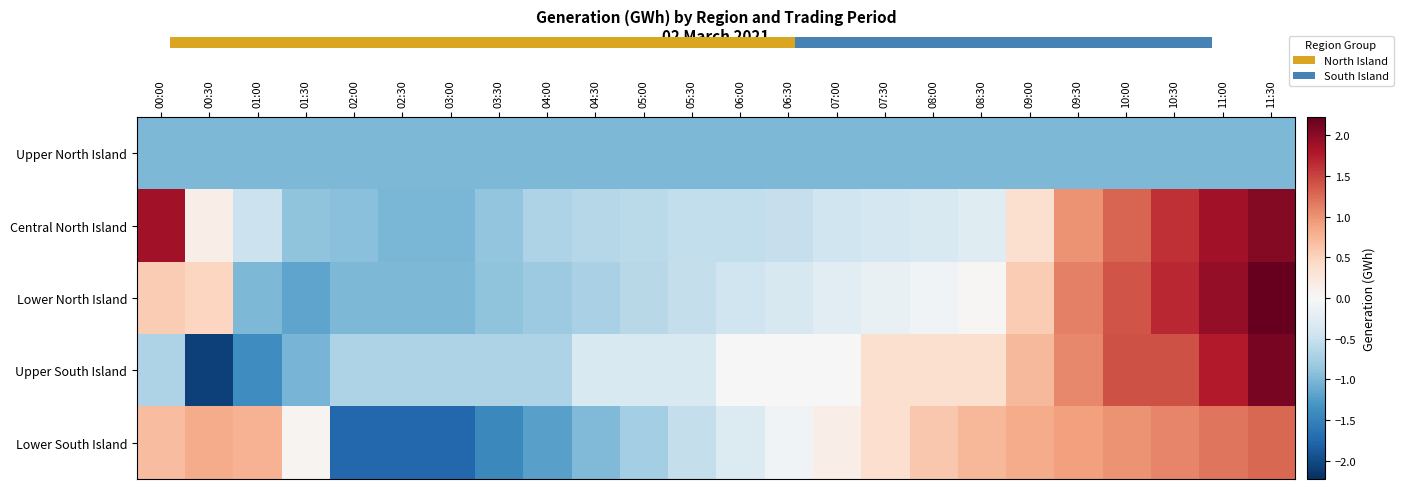

At 05:30, list the series in order from smallest to largest.

Upper North Island, Central North Island, Lower North Island, Lower South Island, Upper South Island